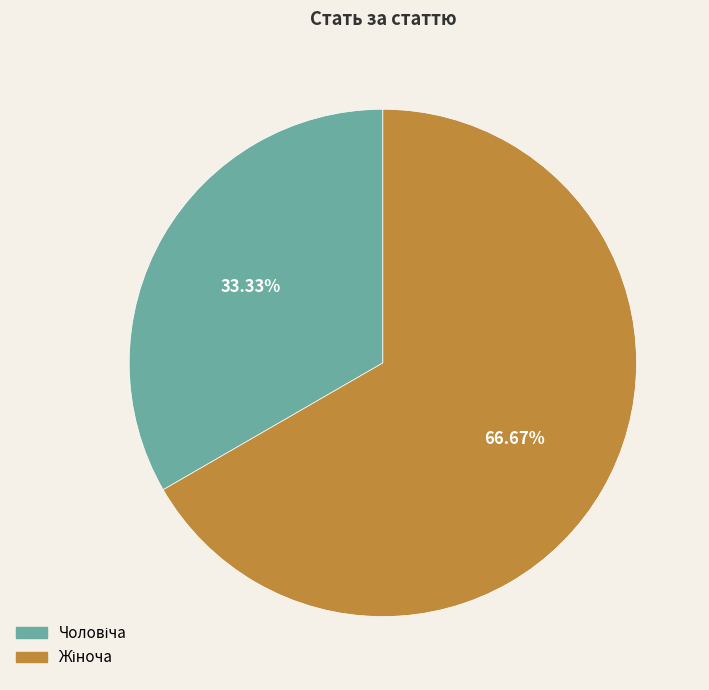

Is there a majority slice in this chart?

Yes